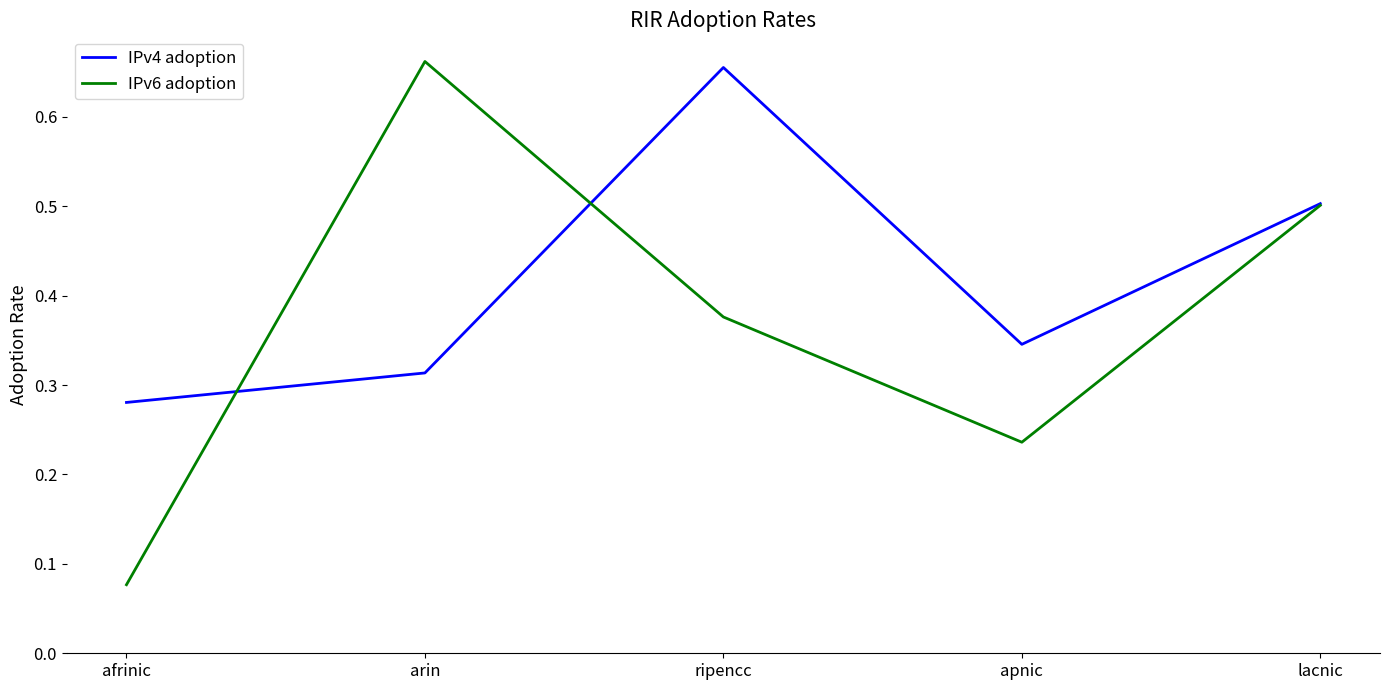

Which series has the widest spread of values?

IPv6 adoption